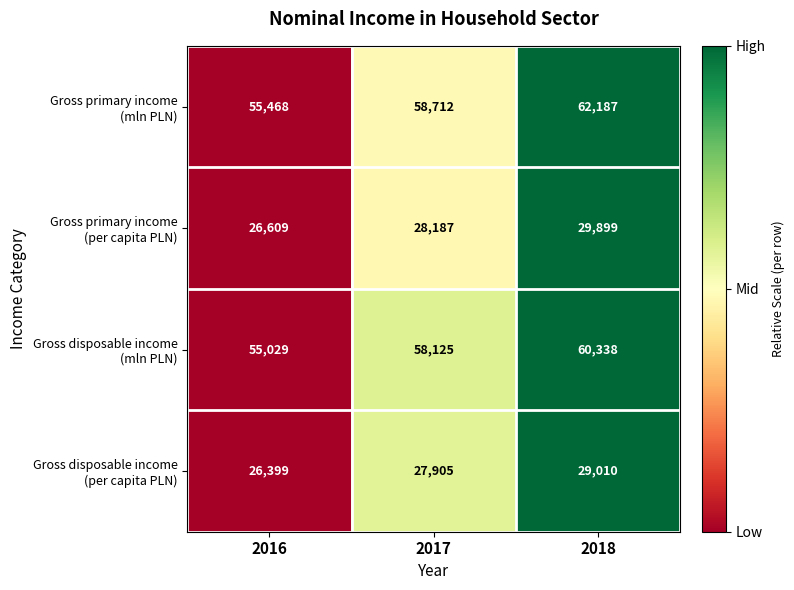

At which category is the sum across all series the highest?

2018